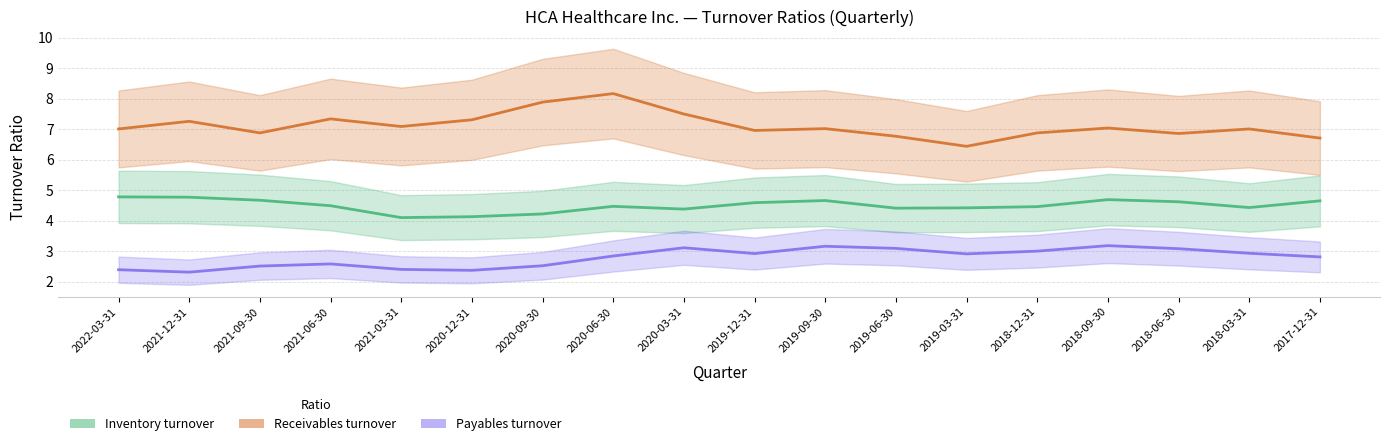

Does the chart have visible grid lines?

Yes